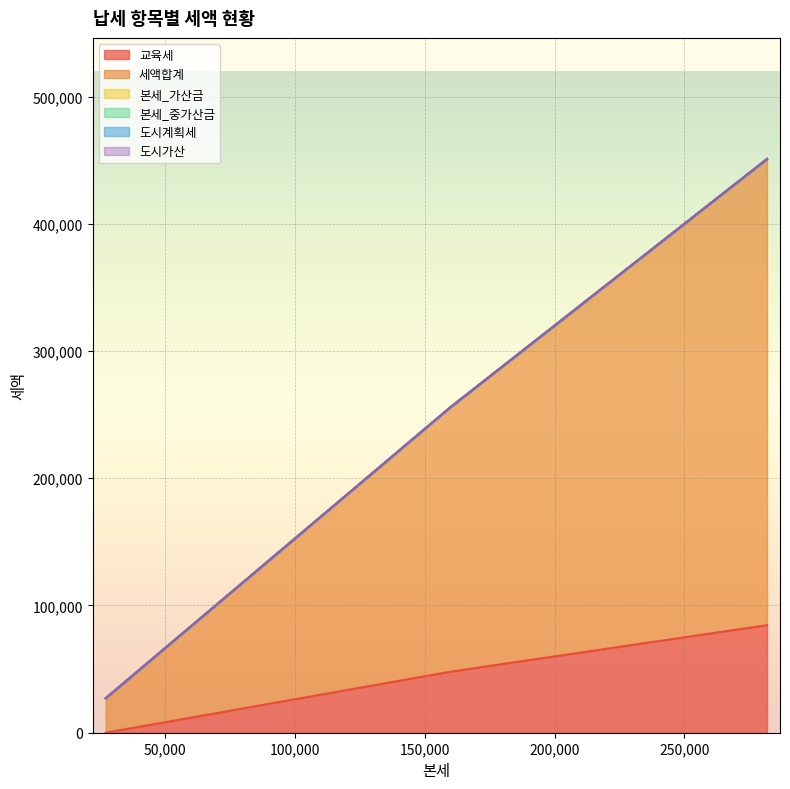

How many lines are shown in the chart?

6